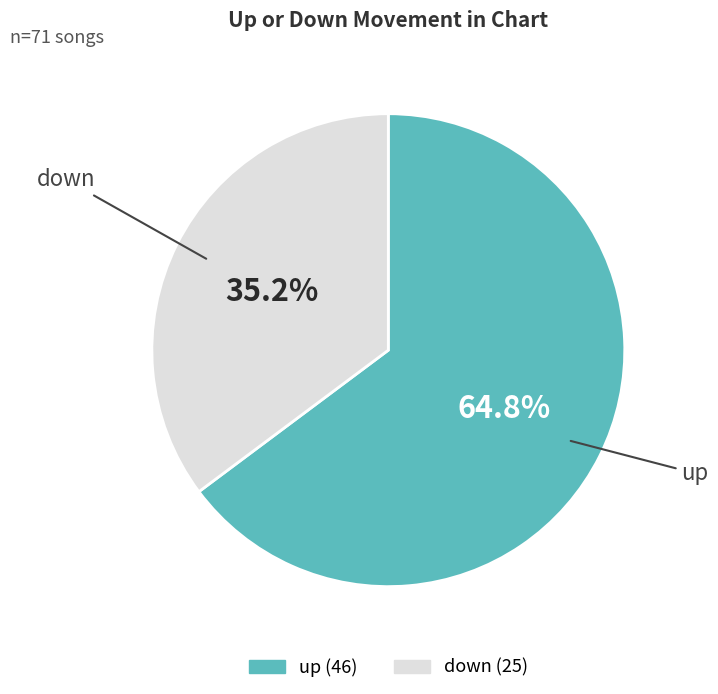

Approximately how many times larger is the value at down compared to up?

0.5